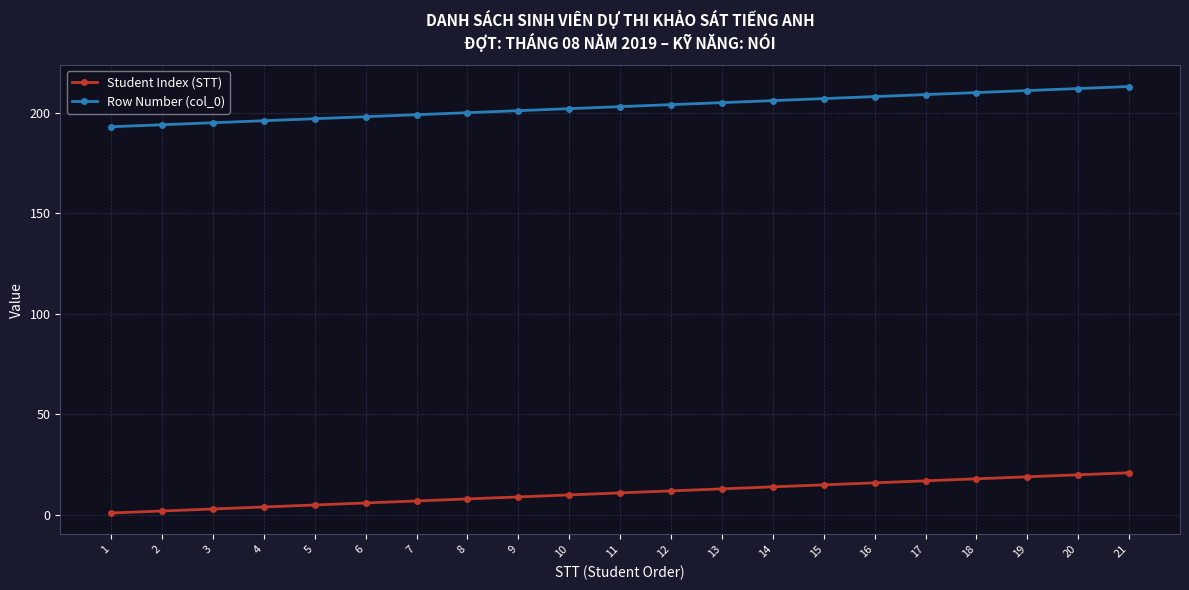

True or false: Student Index (STT) and Row Number (col_0) cross at least once.

False